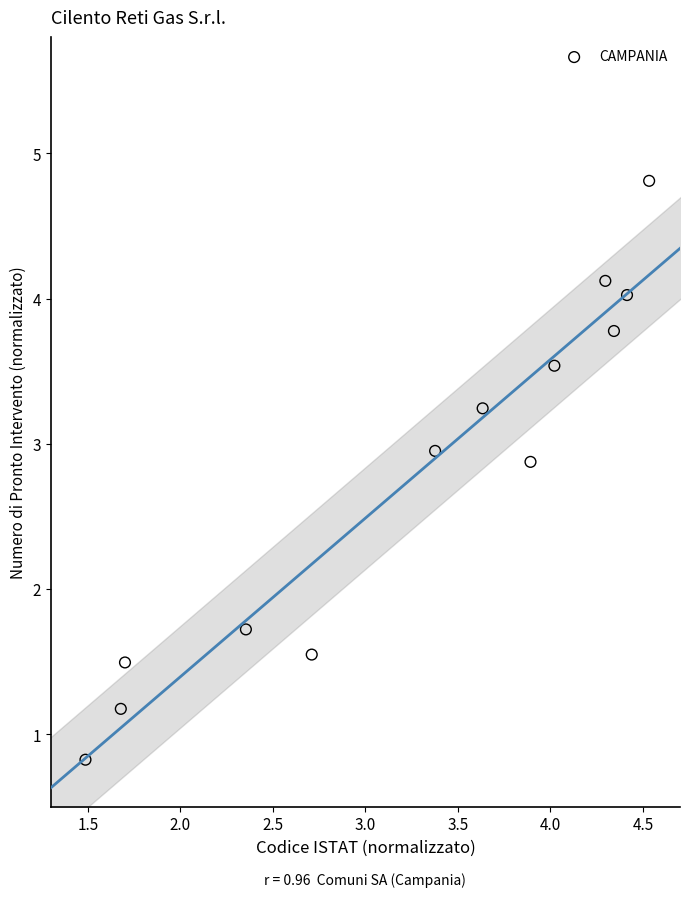

What is the range of X values (max minus min)?

3.0